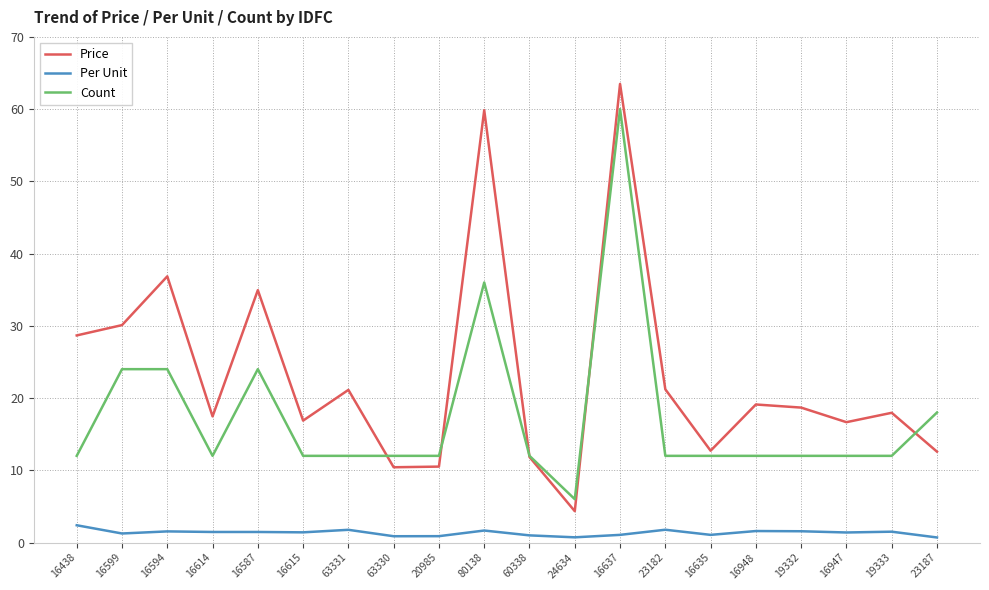

True or false: Price and Per Unit cross at least once.

False